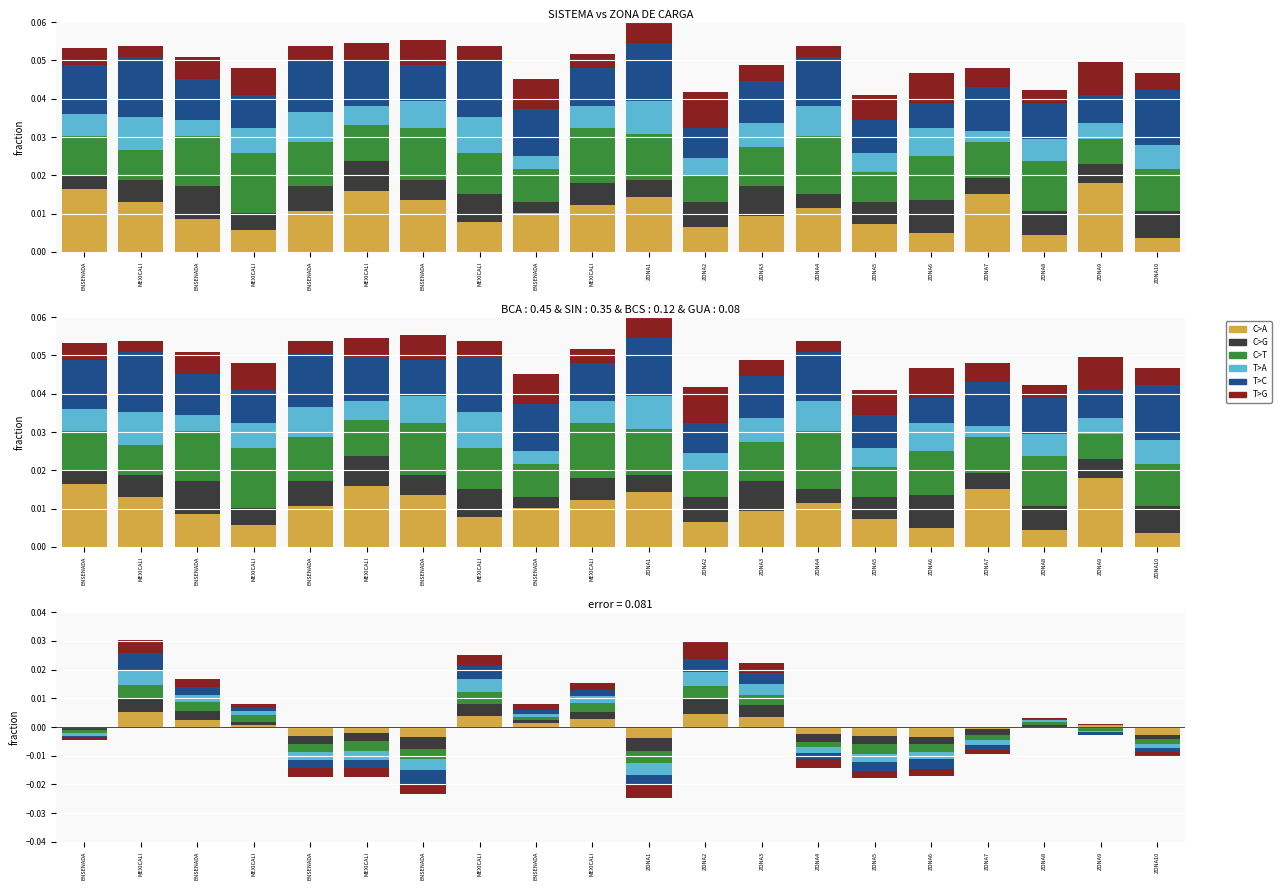

Is it true that C>A equals 0.0 at ENSENADA?

True